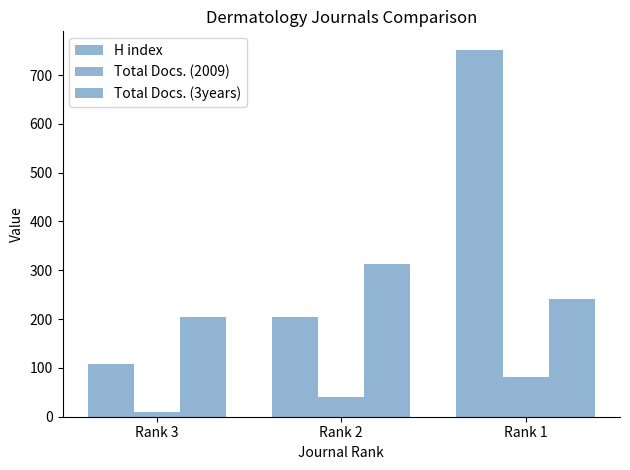

Reading left to right, list all the values displayed in this chart.

H index: Rank 3=107	Rank 2=204	Rank 1=752
Total Docs. (2009): Rank 3=9	Rank 2=40	Rank 1=82
Total Docs. (3years): Rank 3=204	Rank 2=313	Rank 1=242